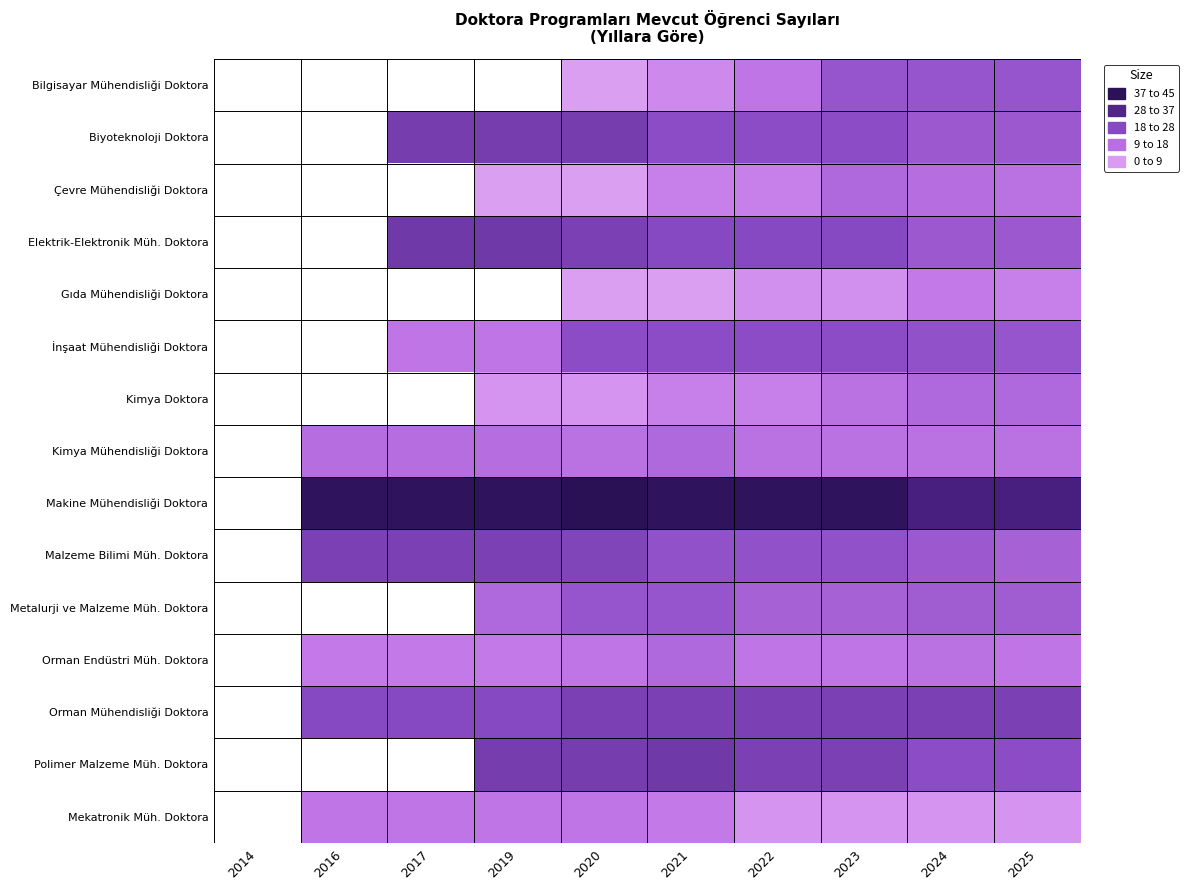

At 2025, list the series in order from largest to smallest.

Makine Mühendisliği Doktora, Orman Mühendisliği Doktora, Polimer Malzeme Müh. Doktora, Bilgisayar Mühendisliği Doktora, İnşaat Mühendisliği Doktora, Biyoteknoloji Doktora, Elektrik-Elektronik Müh. Doktora, Metalurji ve Malzeme Müh. Doktora, Malzeme Bilimi Müh. Doktora, Kimya Doktora, Çevre Mühendisliği Doktora, Kimya Mühendisliği Doktora, Orman Endüstri Müh. Doktora, Gıda Mühendisliği Doktora, Mekatronik Müh. Doktora